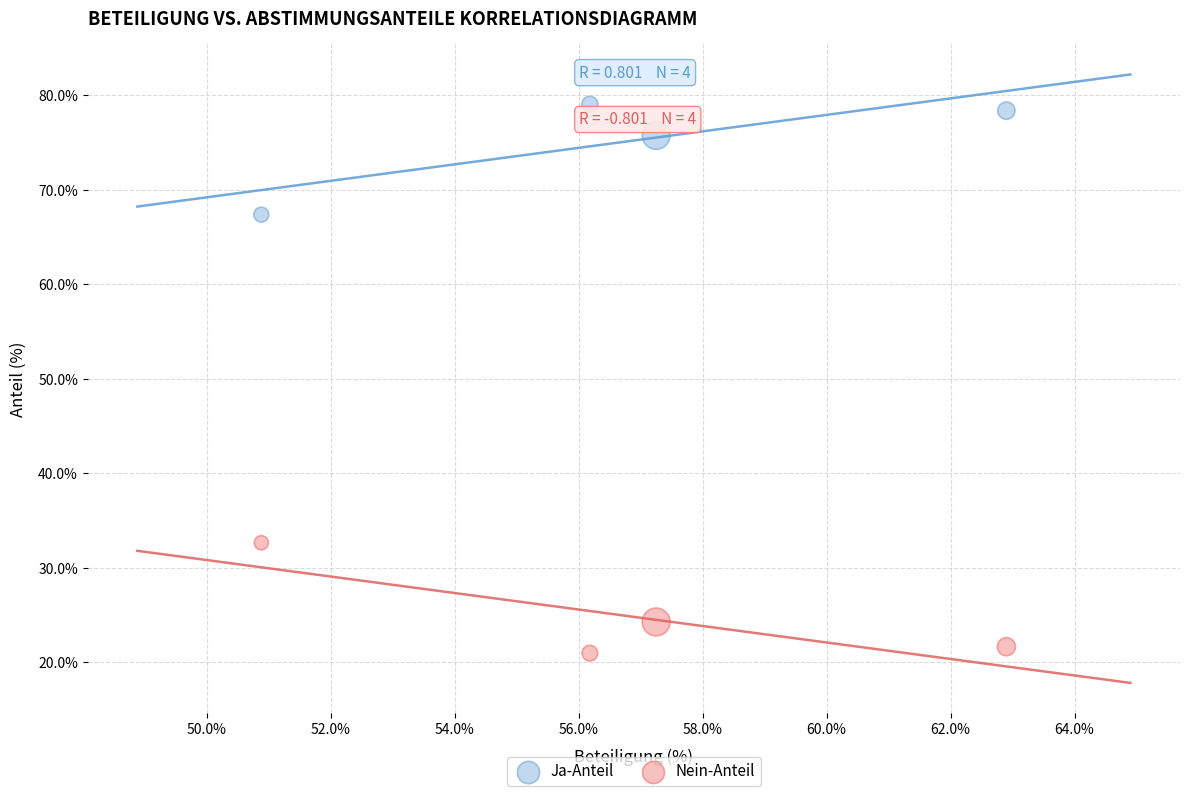

Which series reaches the minimum Y coordinate?

Nein-Anteil